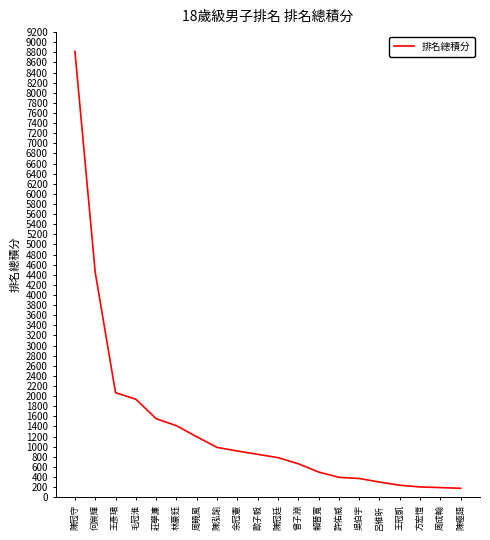

What is the greatest value displayed?

8818.0